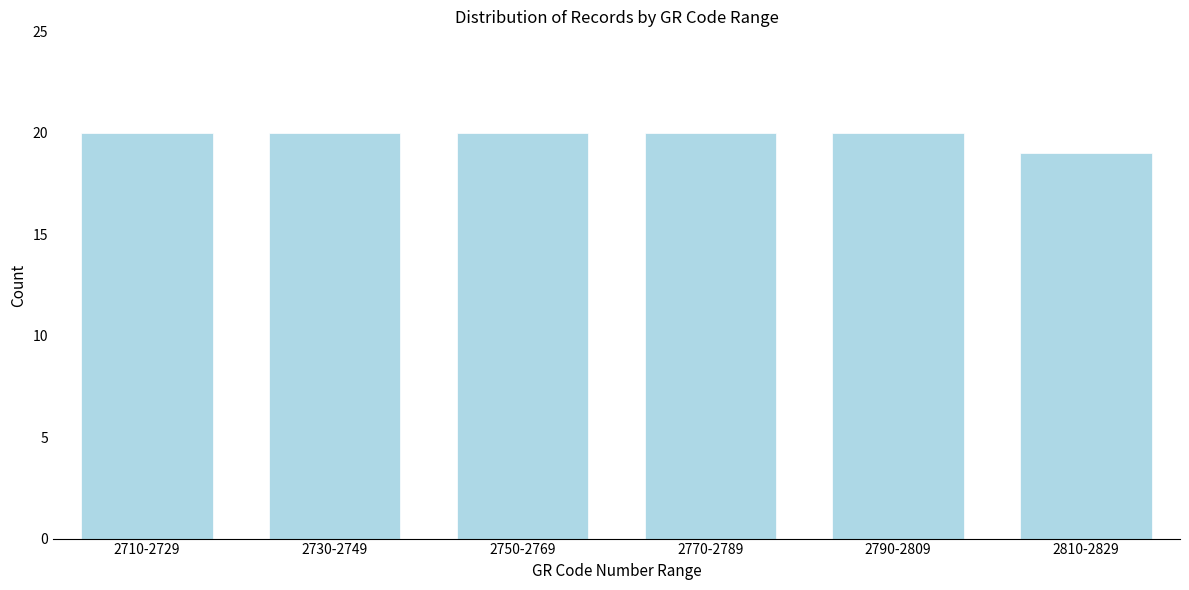

Reading left to right, list all the values displayed in this chart.

20	20	20	20	20	19